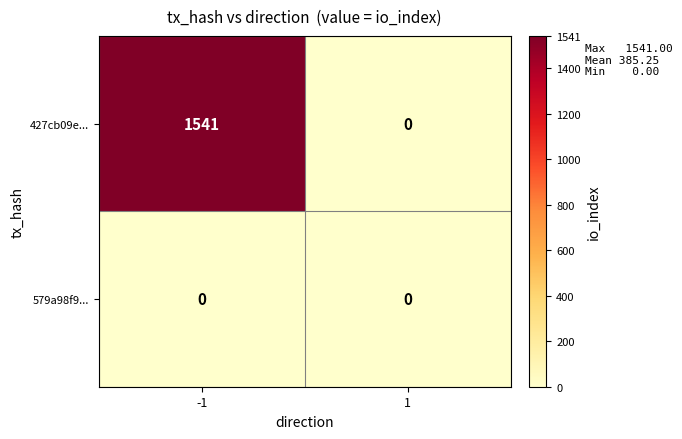

Rank the series by their average value, from highest to lowest.

427cb09e..., 579a98f9...